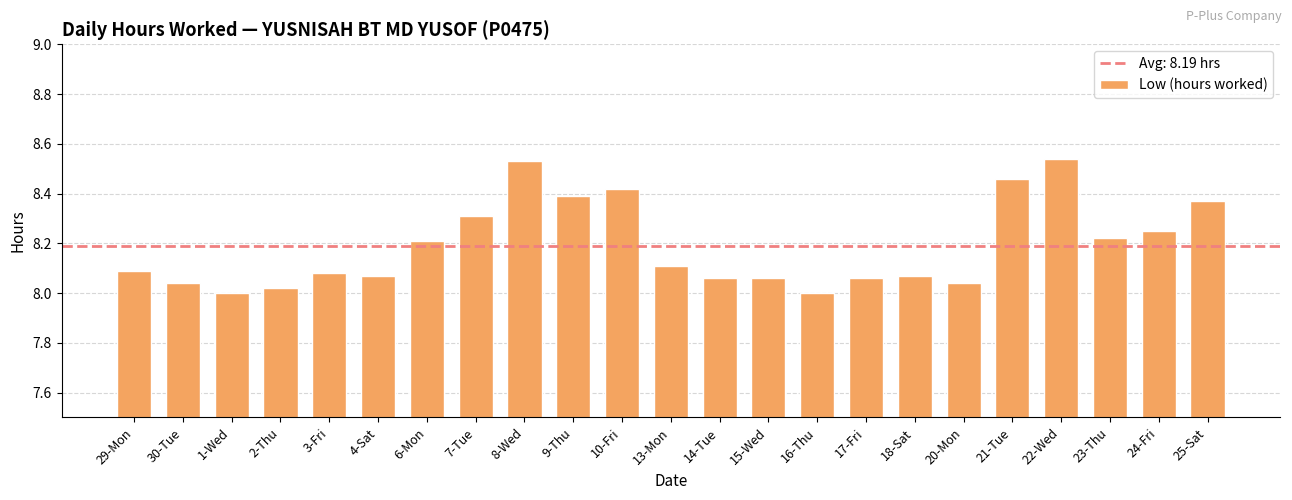

Is it true that the value at 17-Fri is 3.4?

False